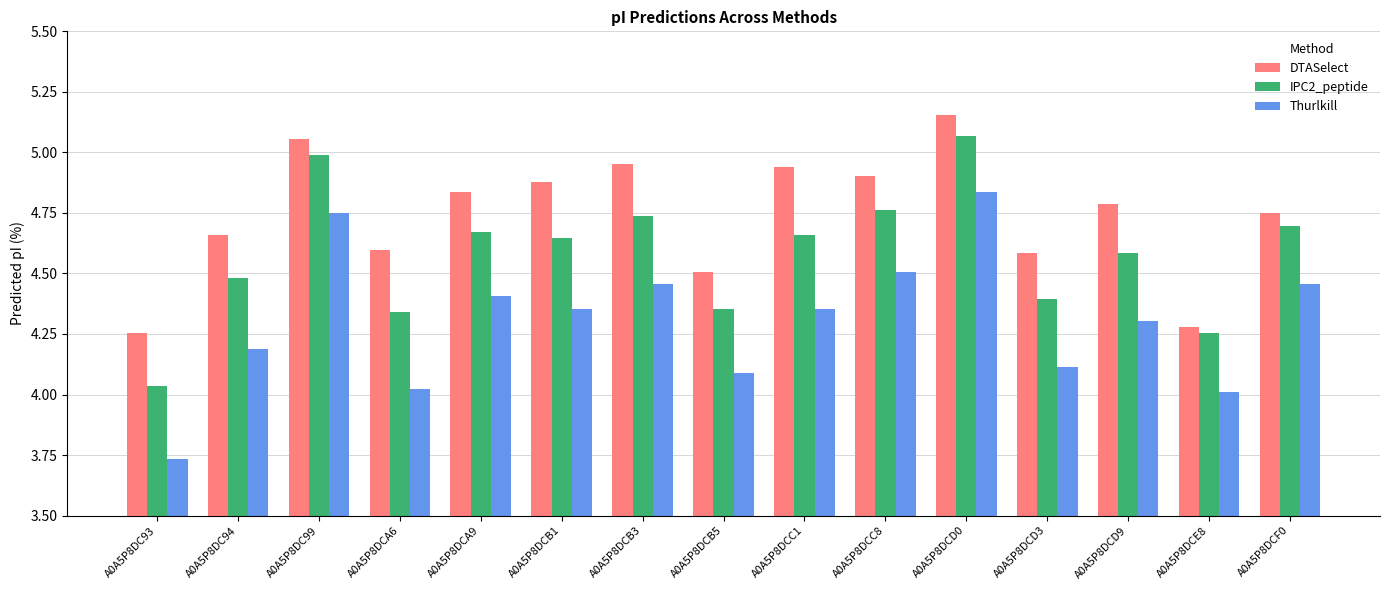

Where is IPC2_peptide nearest to the value 4?

A0A5P8DC93